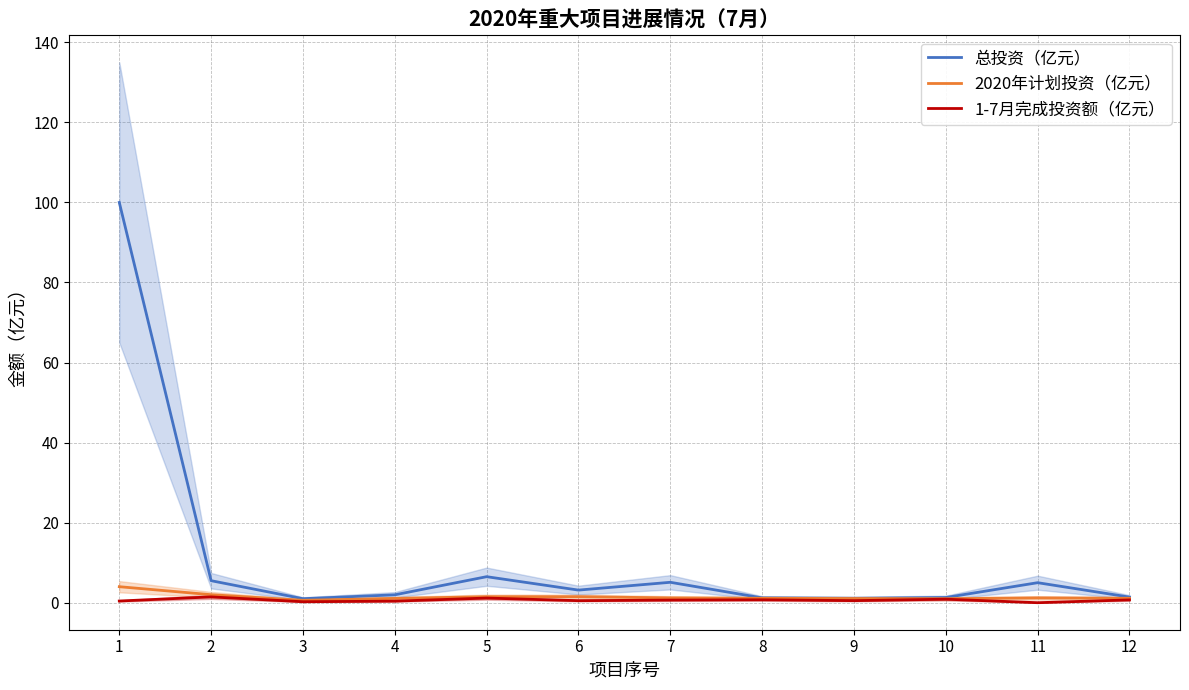

Count the number of categories in the chart.

12